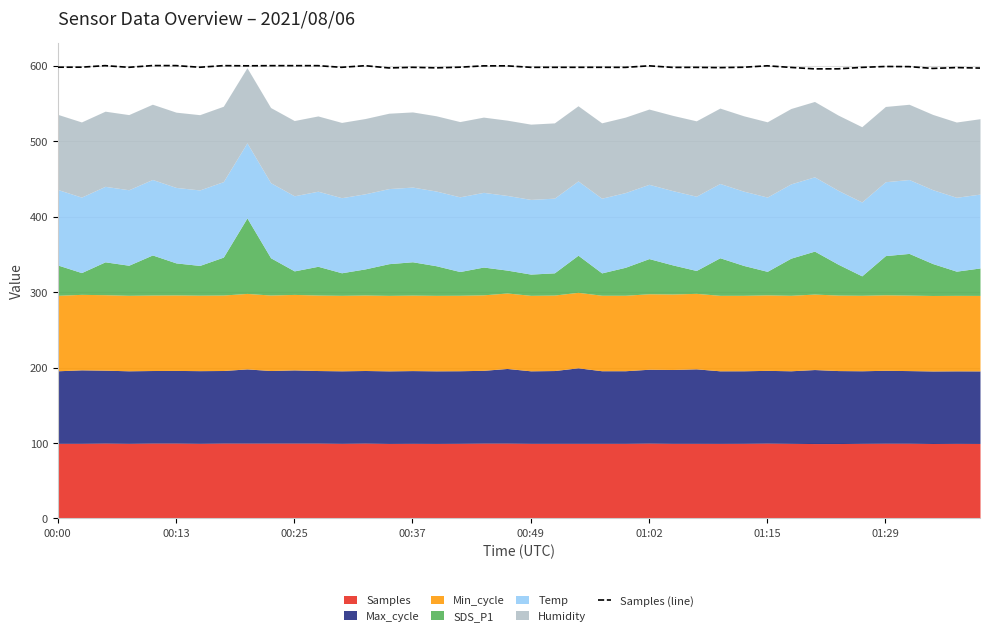

The Samples (line) series shows 597.9 at 00:00. True or false?

True